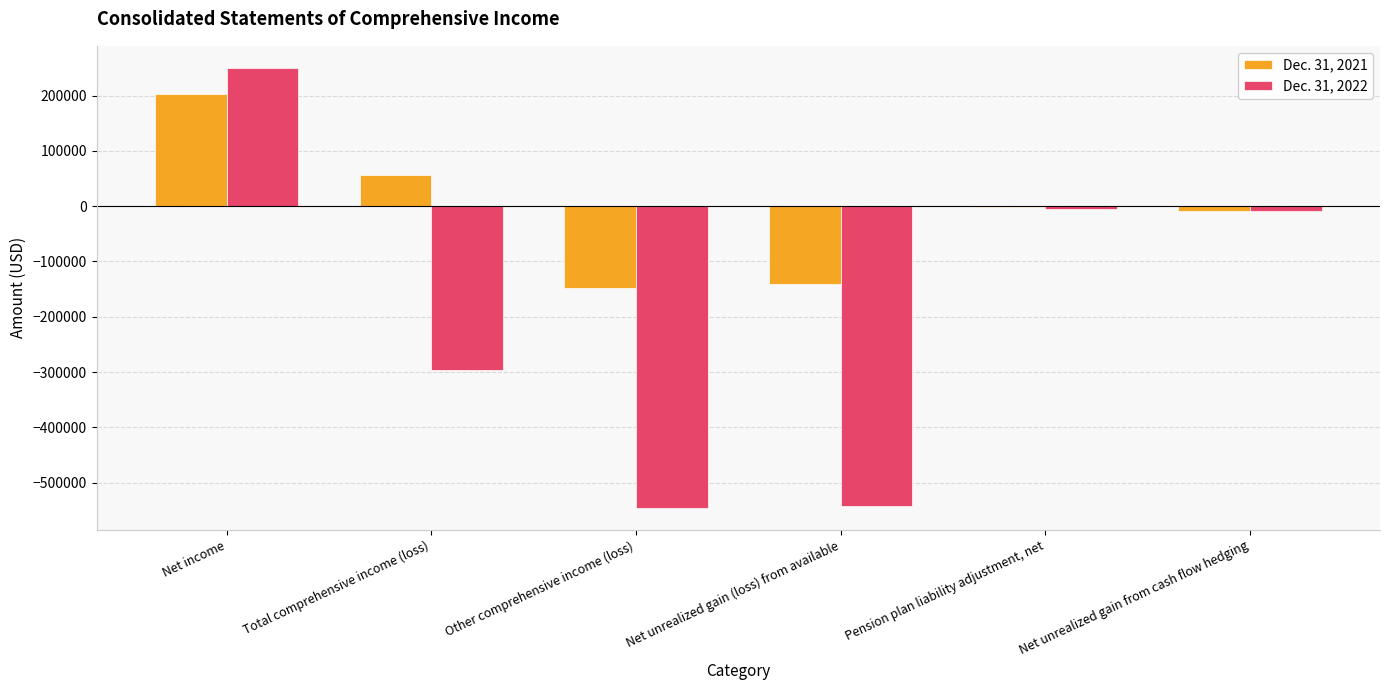

How many series are shown in this chart?

2